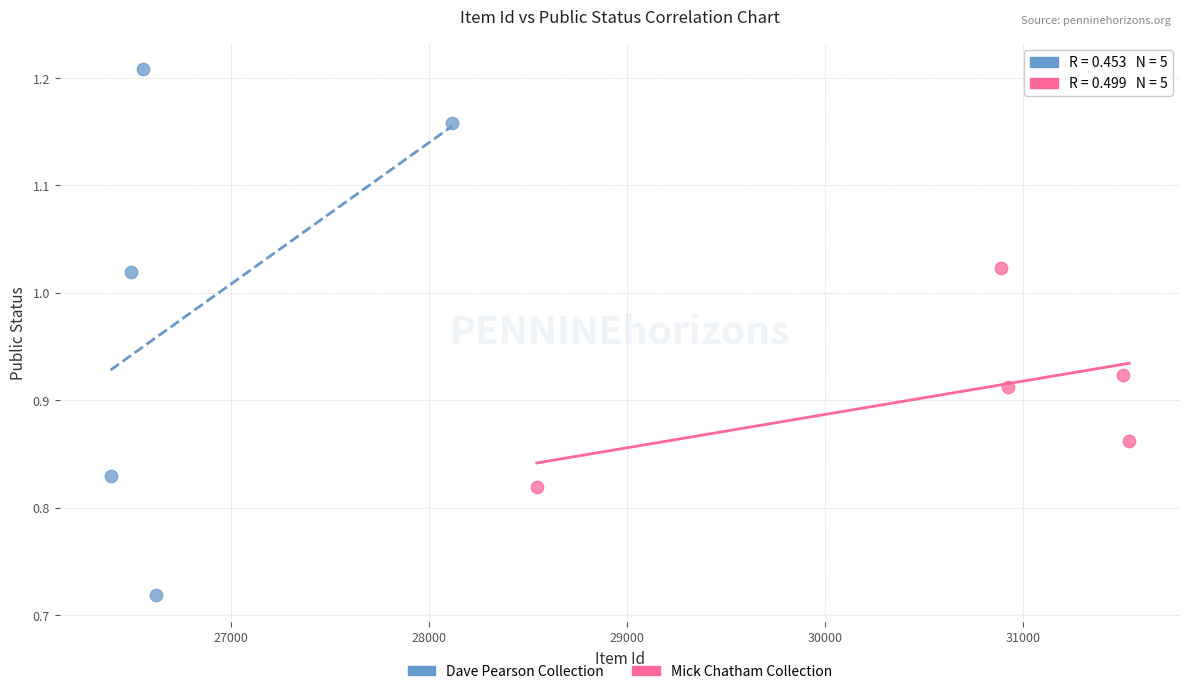

What are all the series names shown in the legend?

Dave Pearson Collection, Mick Chatham Collection